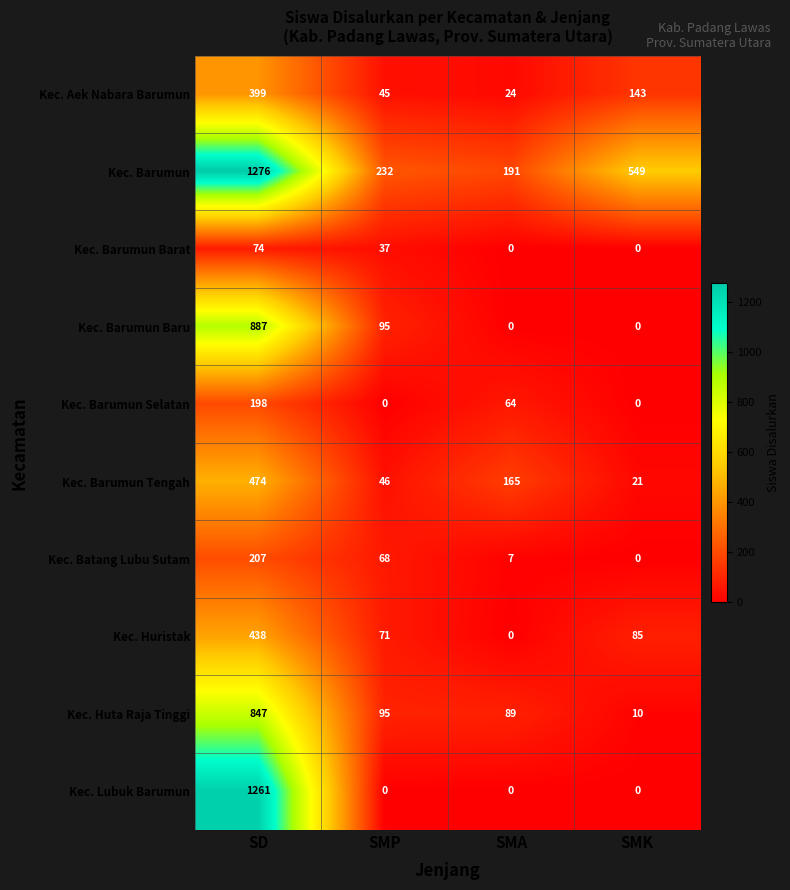

Which series has the largest range (max minus min)?

Kec. Lubuk Barumun